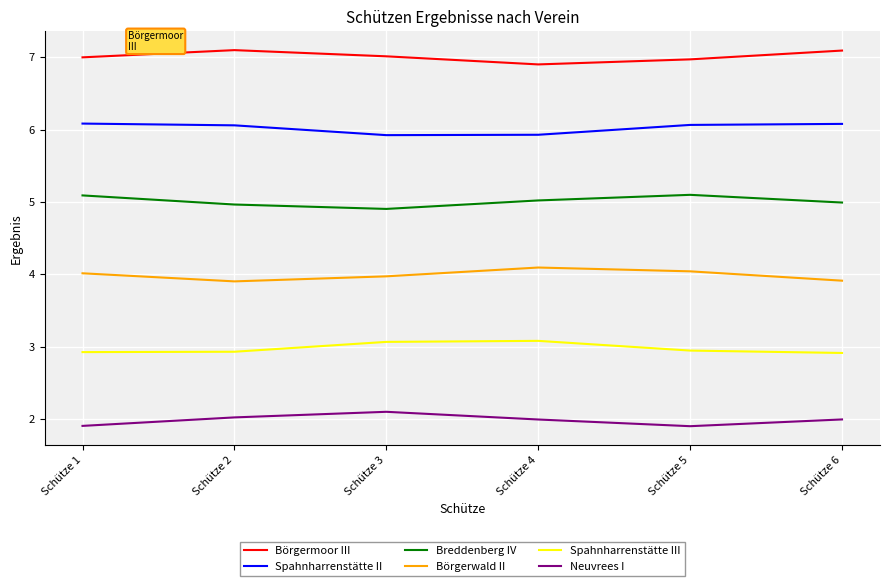

True or false: Börgermoor III has more than 2 points higher than both neighbors.

False